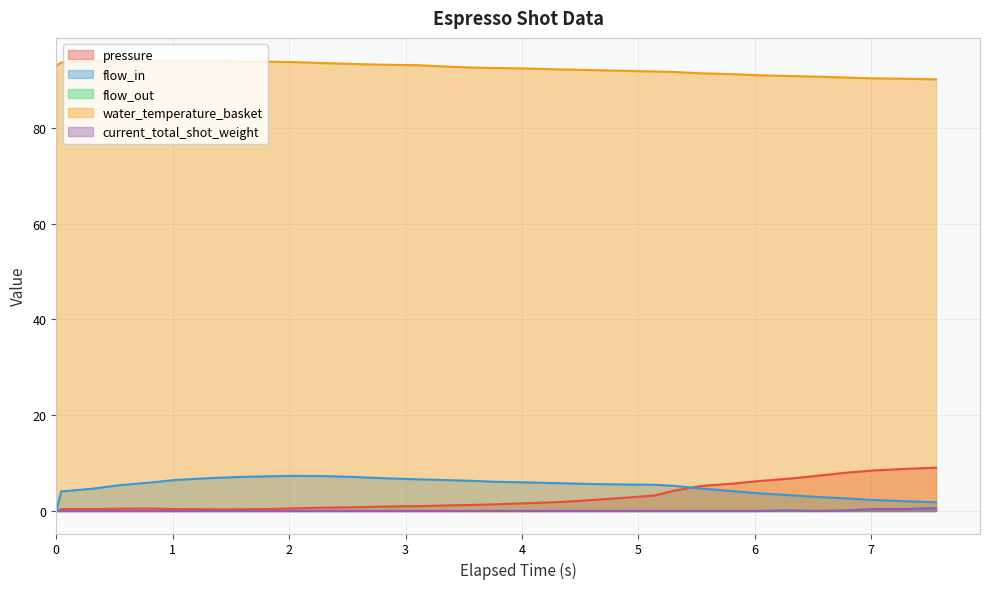

Which series has the largest total across all categories?

water_temperature_basket